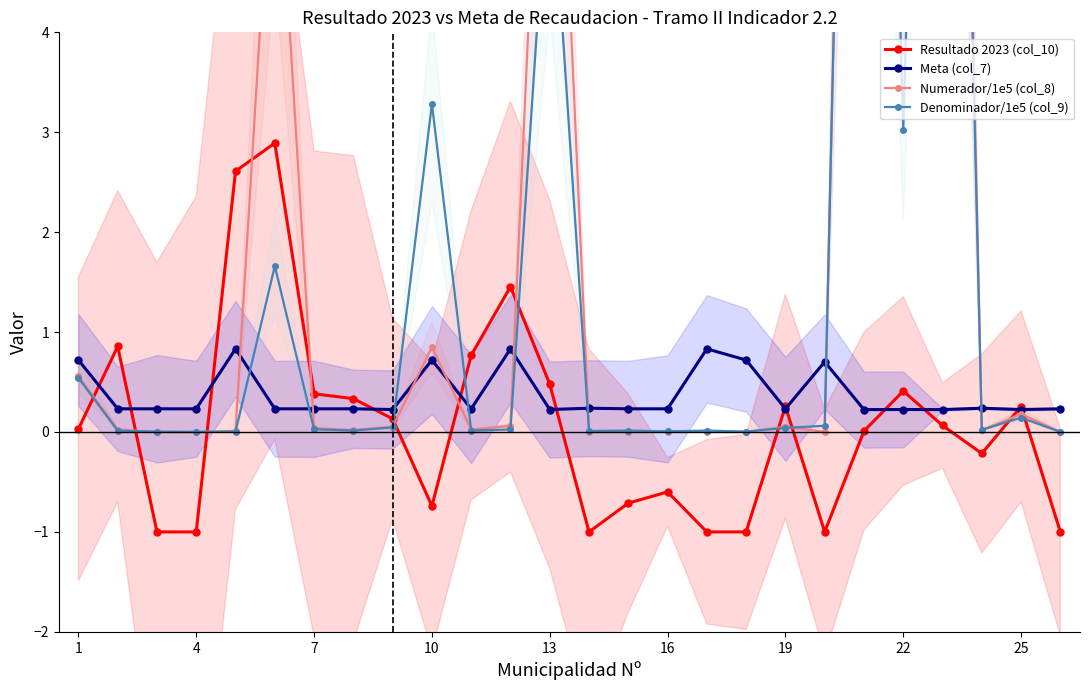

After their last crossing, which series has the higher values: Denominador/1e5 (col_9) or Resultado 2023 (col_10)?

Denominador/1e5 (col_9)